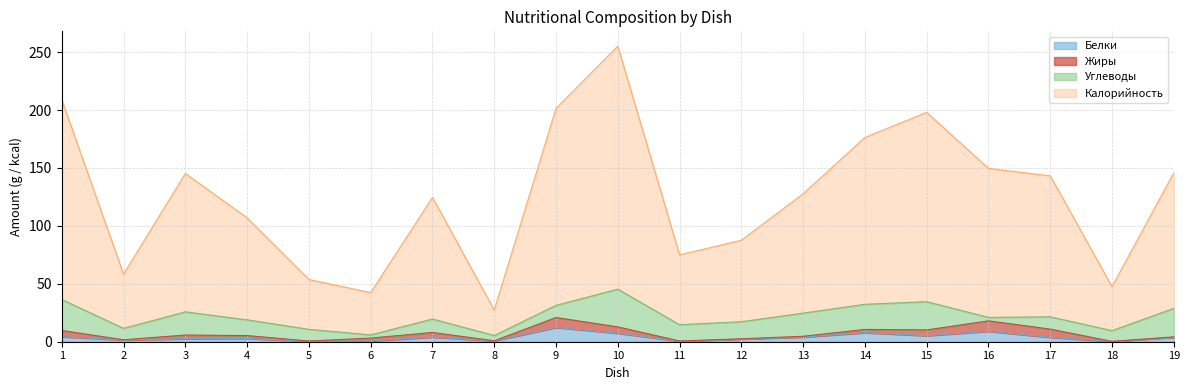

How many data points in Калорийность are less than 127?

9